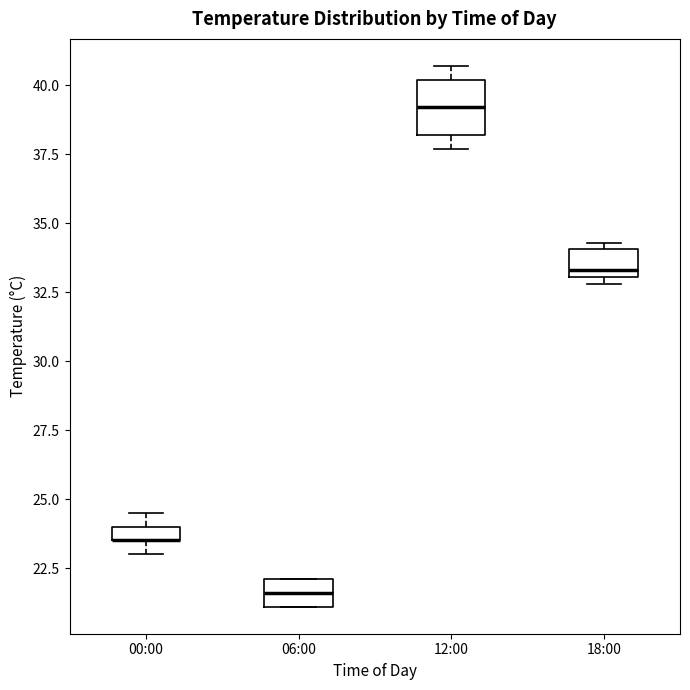

Where is the lower edge of the box for 06:00 on the y-axis? The values are not printed on the chart, so give them approximately, as read against the axis.

21.0